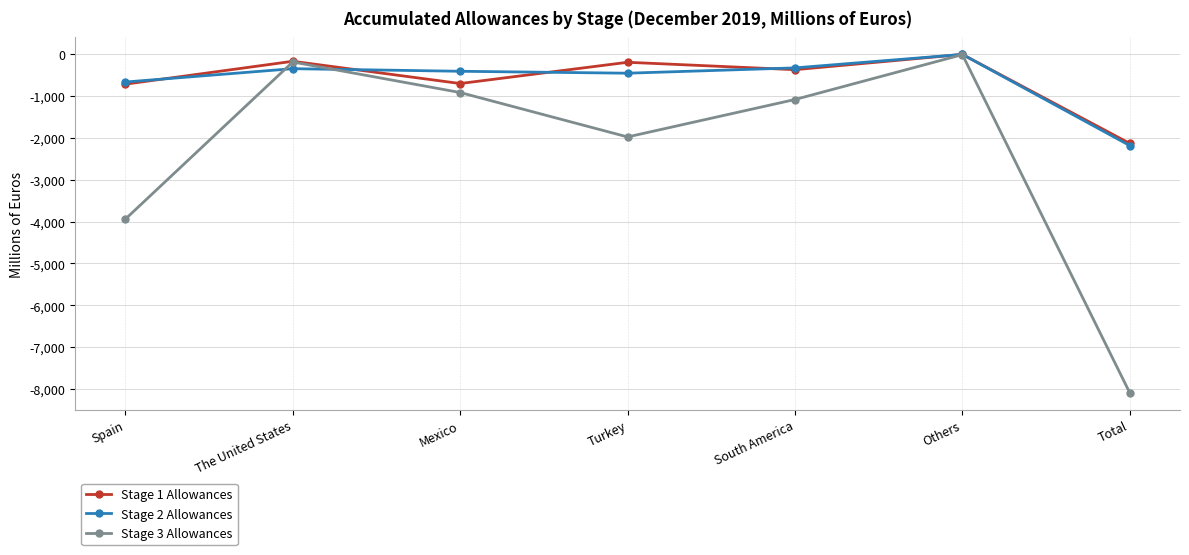

Does the chart display data point markers on the line(s)?

Yes